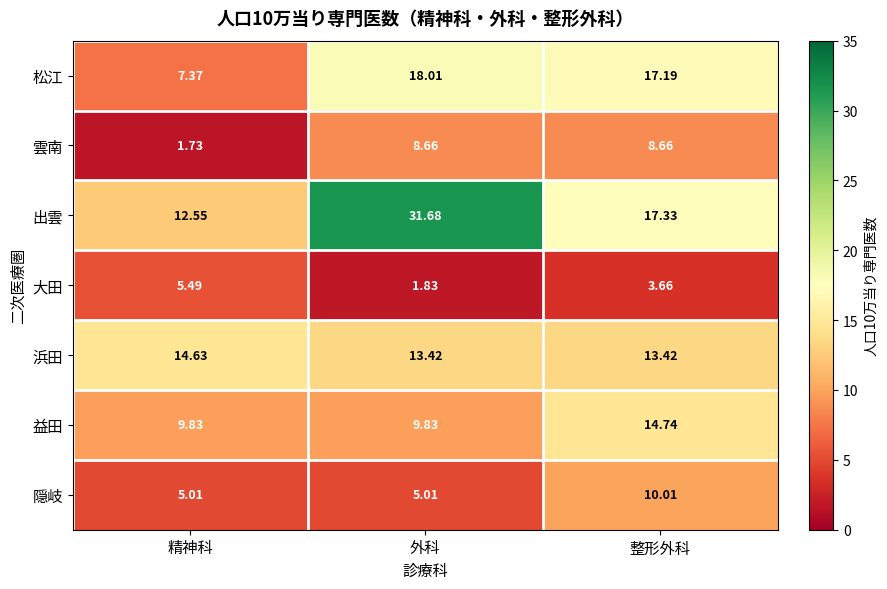

List the series in order of their peak value, highest first.

出雲, 松江, 益田, 浜田, 隠岐, 雲南, 大田